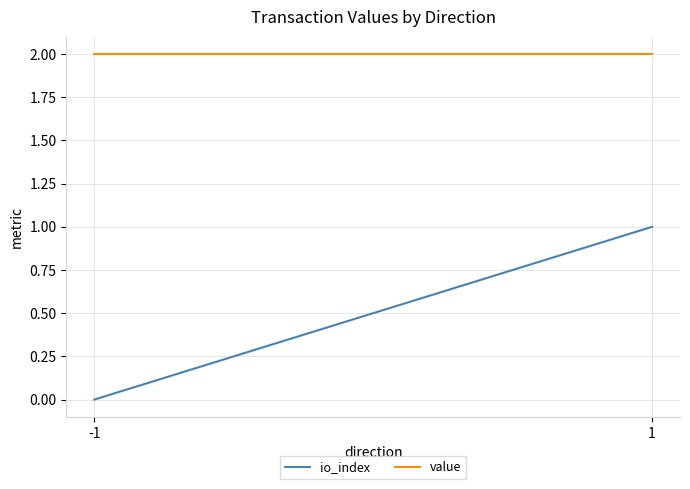

The io_index series shows -0.6 at -1. True or false?

False